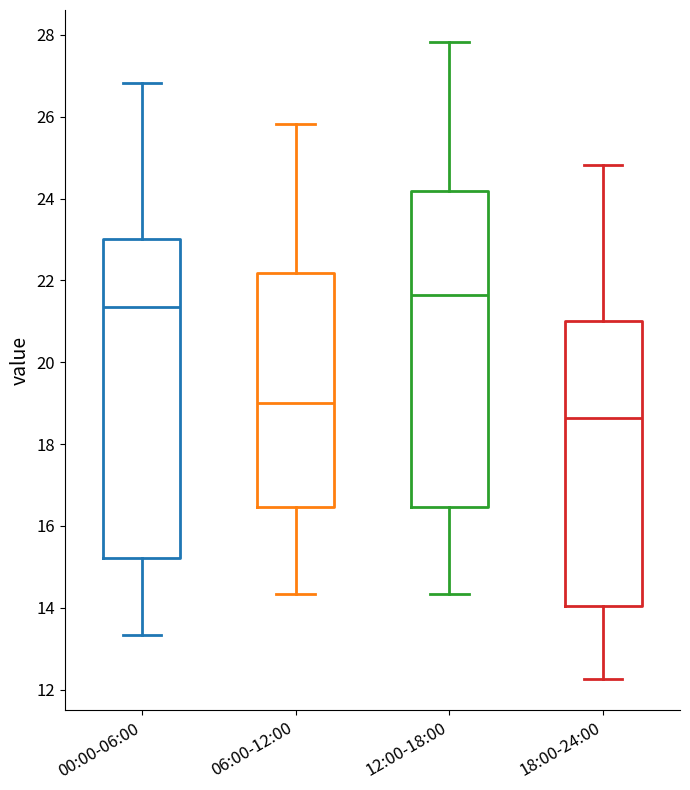

Reading left to right, read every box against the y-axis: the position of its median line, the range the box covers, and the ends of its whiskers. The values are not printed on the chart, so give them approximately, as read against the axis.

00:00-06:00: median 21.4, box 15.2 to 23.0, whiskers 13.4 to 26.8
06:00-12:00: median 19.0, box 16.4 to 22.2, whiskers 14.4 to 25.8
12:00-18:00: median 21.6, box 16.4 to 24.2, whiskers 14.4 to 27.8
18:00-24:00: median 18.6, box 14.0 to 21.0, whiskers 12.2 to 24.8